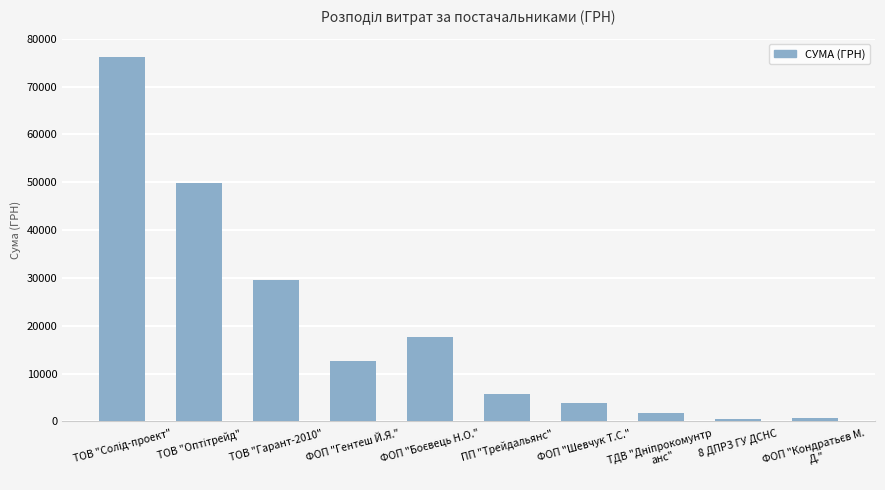

What value does the data have at ФОП "Гентеш Й.Я."?

12724.0